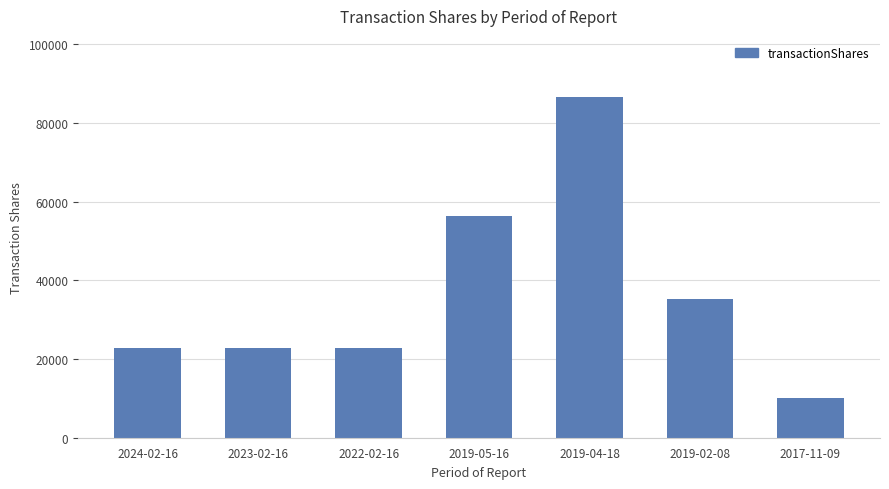

What is the label of the 1st bar from the right?

2017-11-09